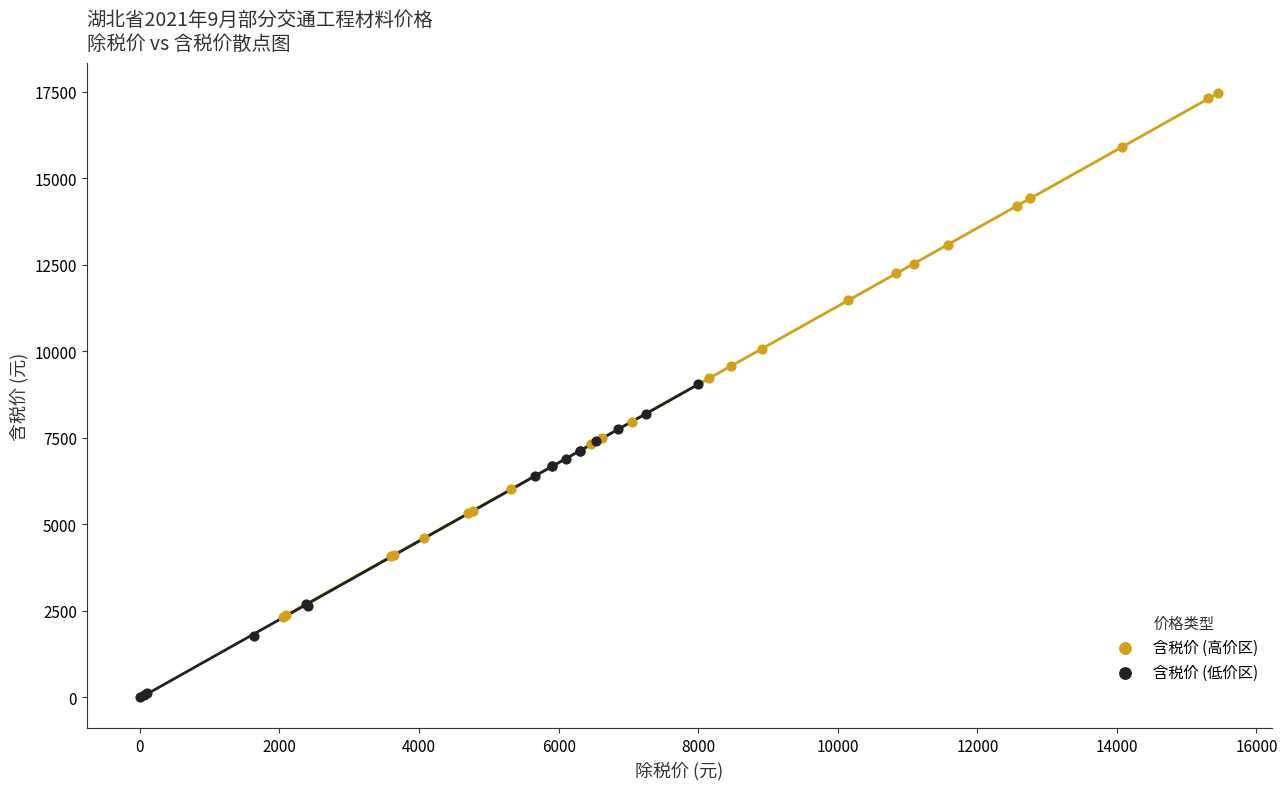

Which series has the largest Y range (max minus min)?

含税价 (高价区)